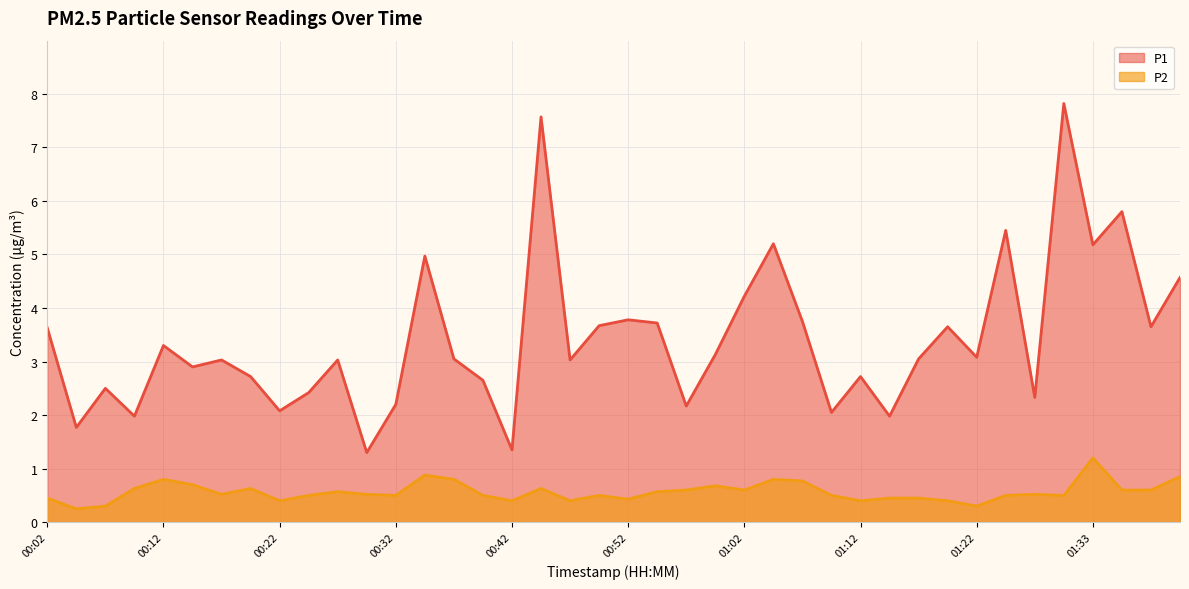

What is the approximate value of P2 at 01:30?

0.5